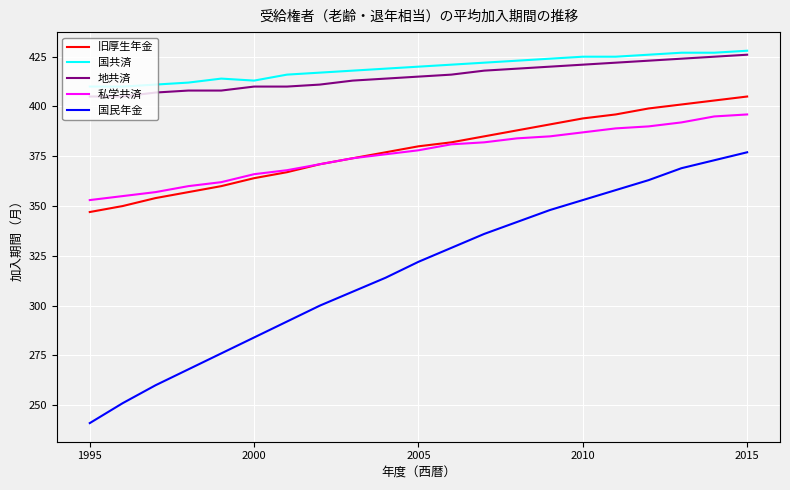

What is the maximum value shown in the chart?

428